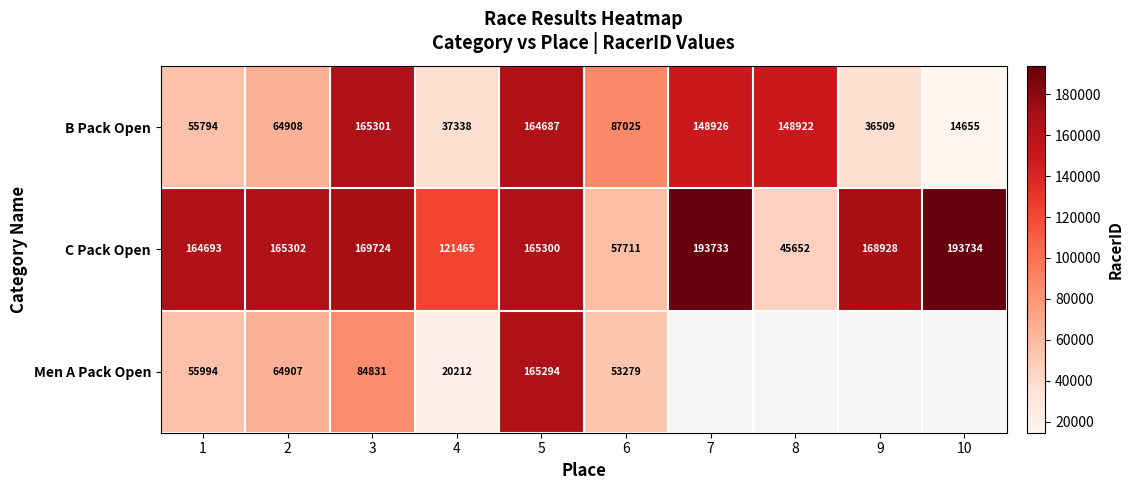

What is the difference between the highest and lowest values at 1?

108899